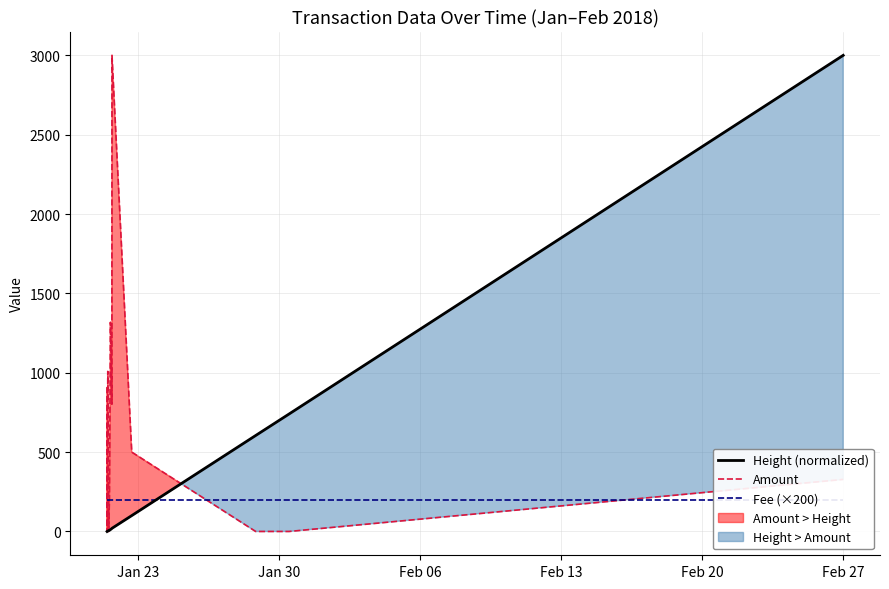

At which label does Fee (×200) reach its minimum?

Jan 23